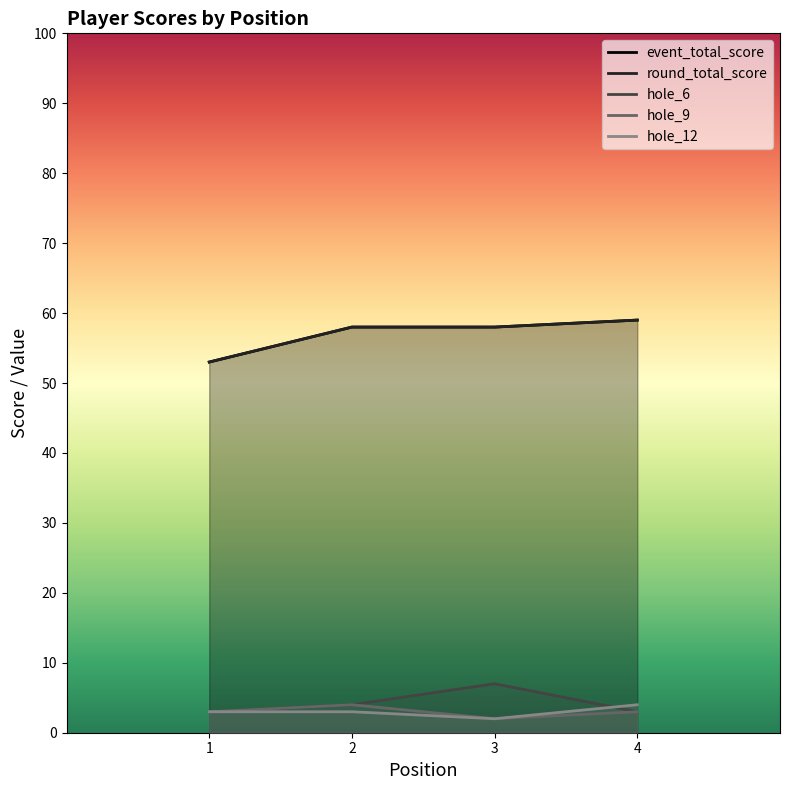

What is the difference between the round_total_score values at 1 and 2?

5